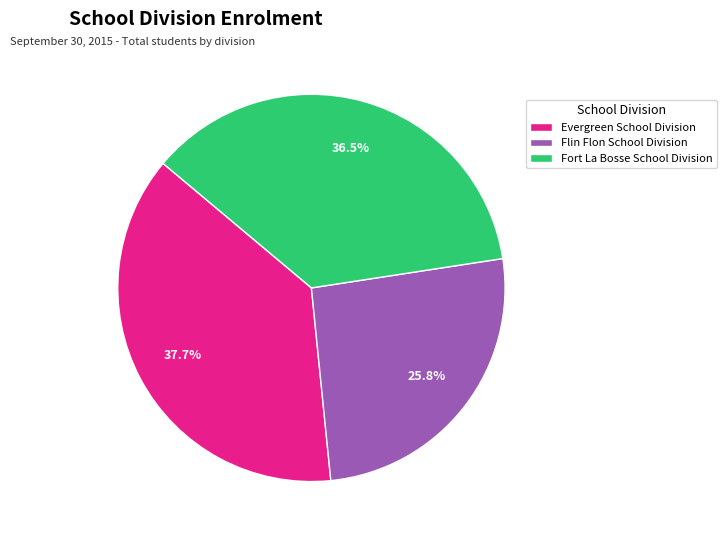

Count the number of slices in the pie.

3